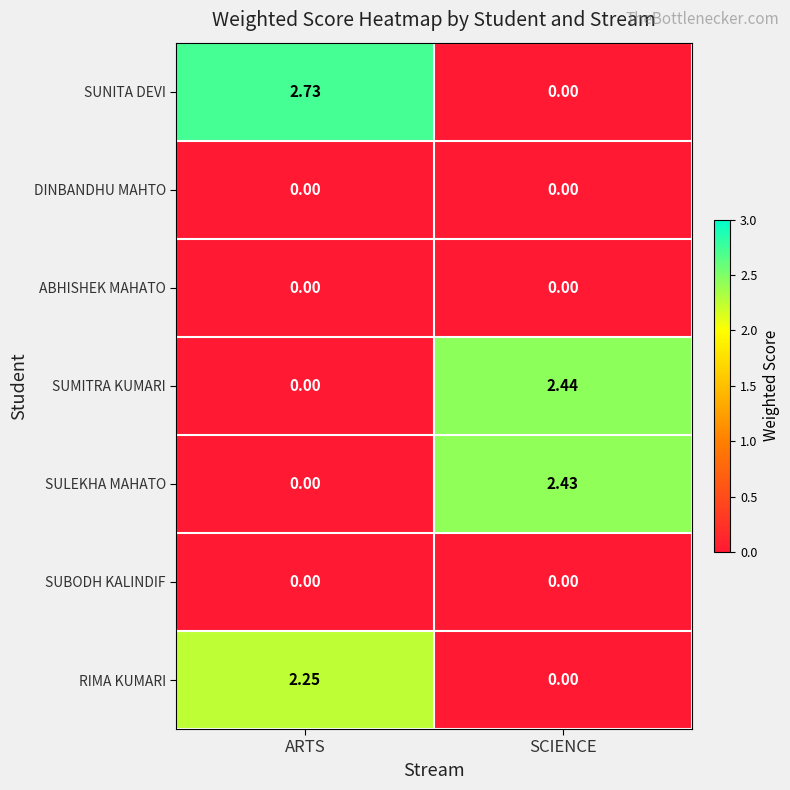

At which label does SUNITA DEVI reach its peak?

ARTS